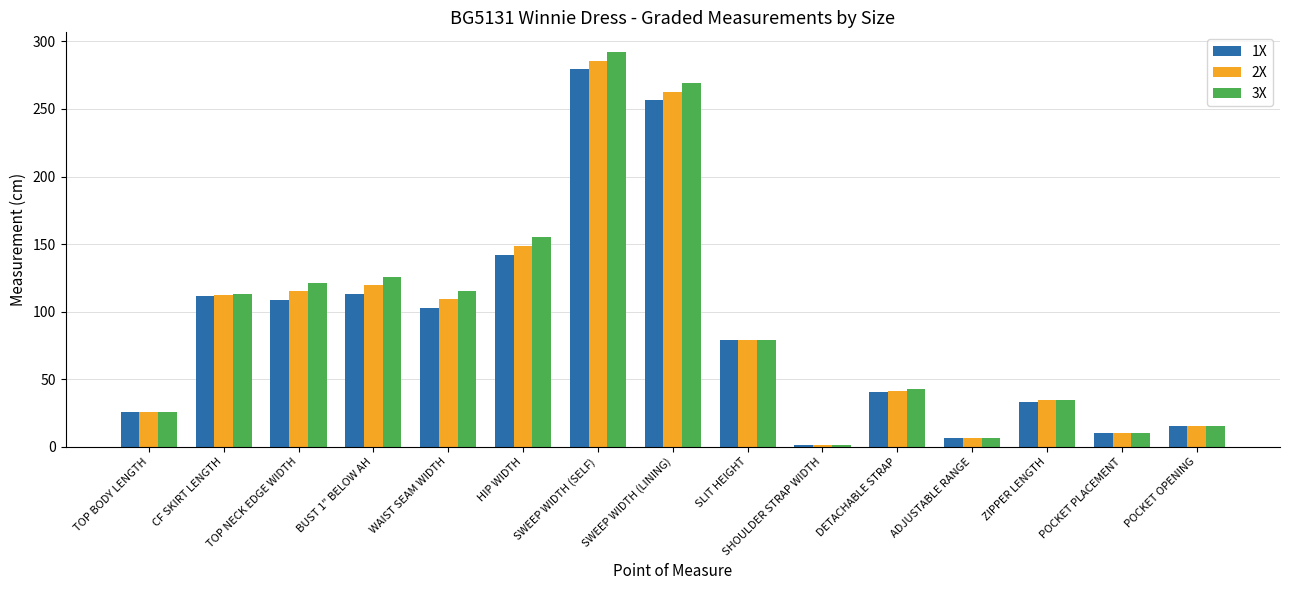

At which label is 3X closest to 146?

HIP WIDTH